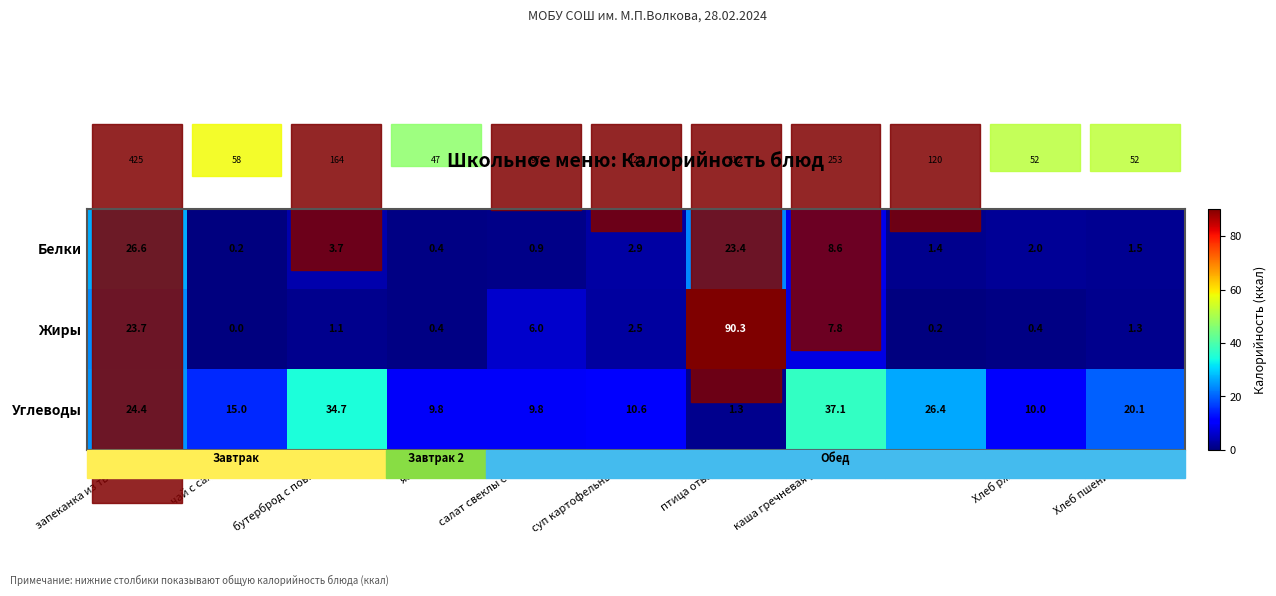

What is the difference between the maximum and minimum values in the Углеводы series?

35.8